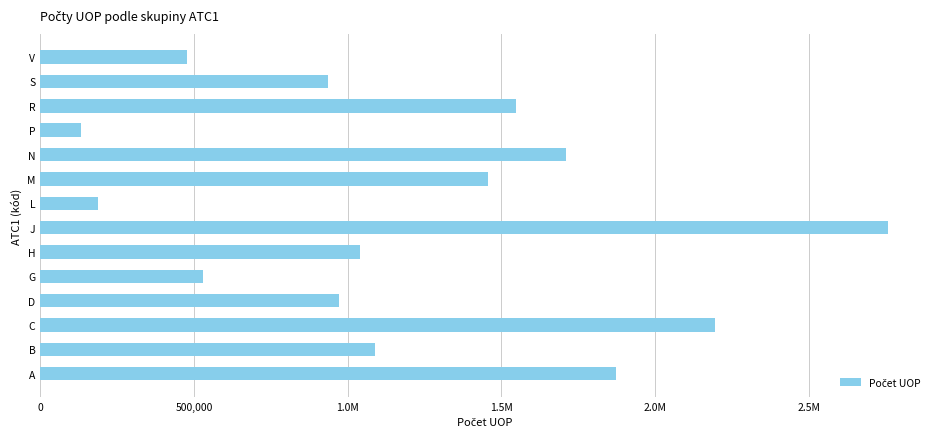

Does the chart contain any negative values?

No